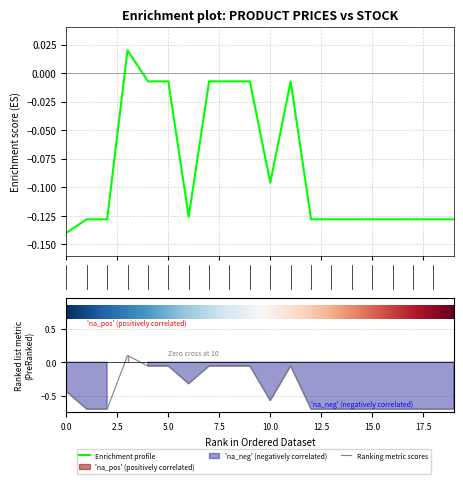

What is the value of the Доп. ціна point at the 11th from the left?

-0.6